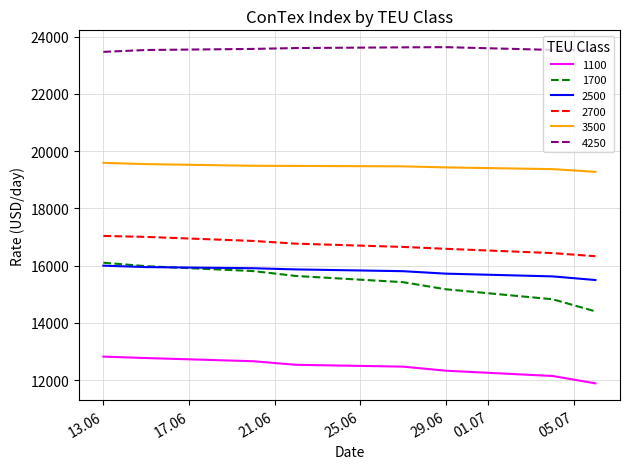

True or false: 1700 and 1100 cross at least once.

False